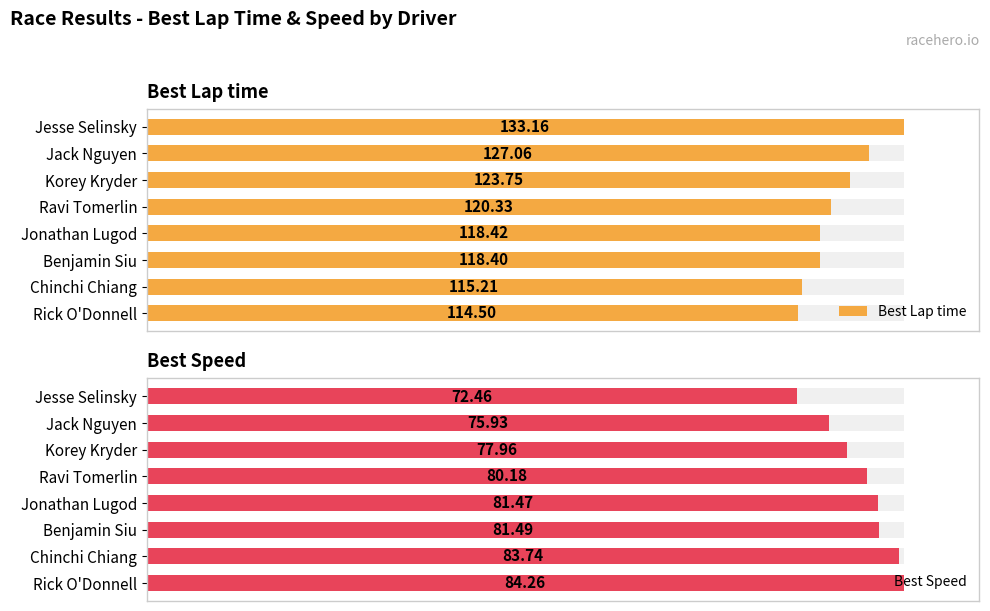

Which series has the largest total across all categories?

Best Speed